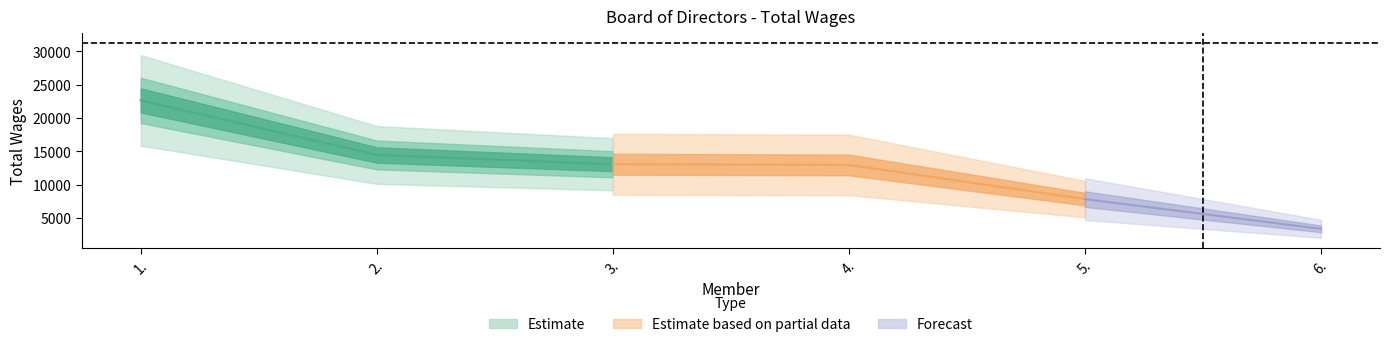

The chart shows a value of 14456 at 2.. True or false?

True